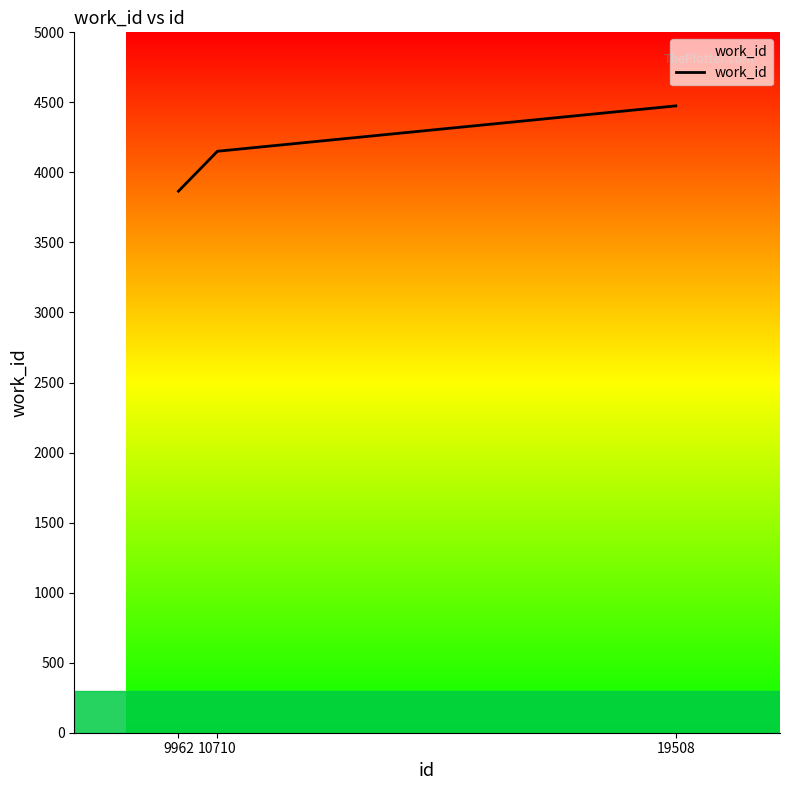

What is the minimum value shown in the chart?

3866